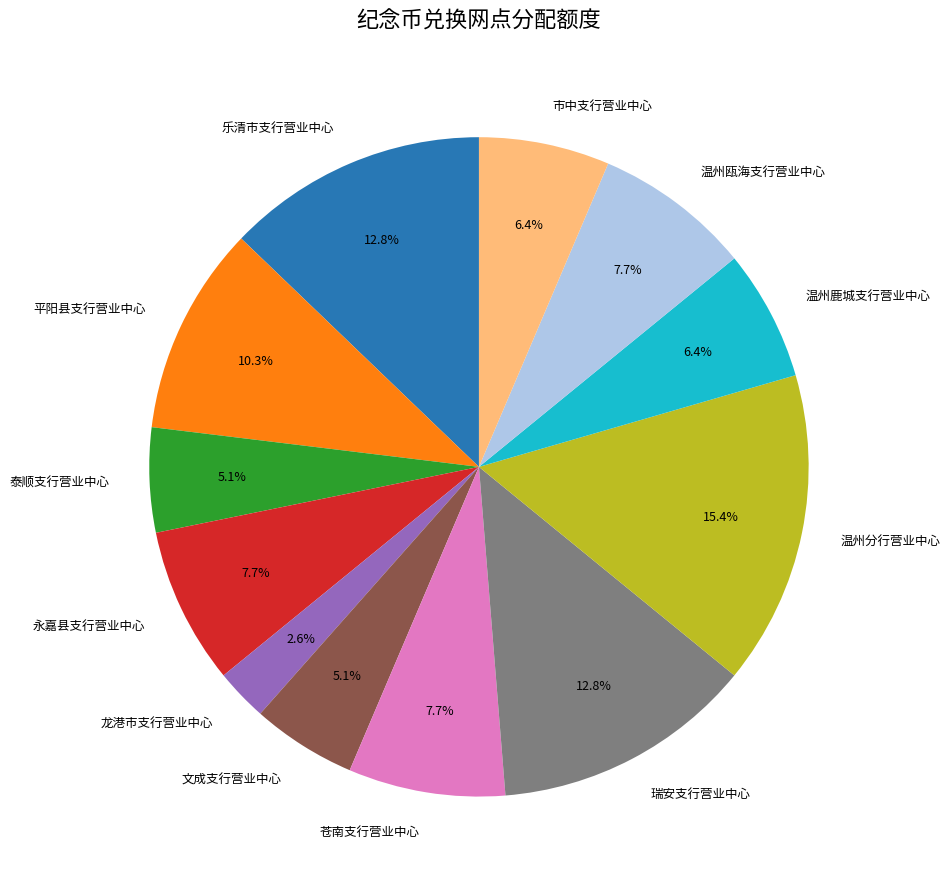

How many segments does this pie chart have?

12